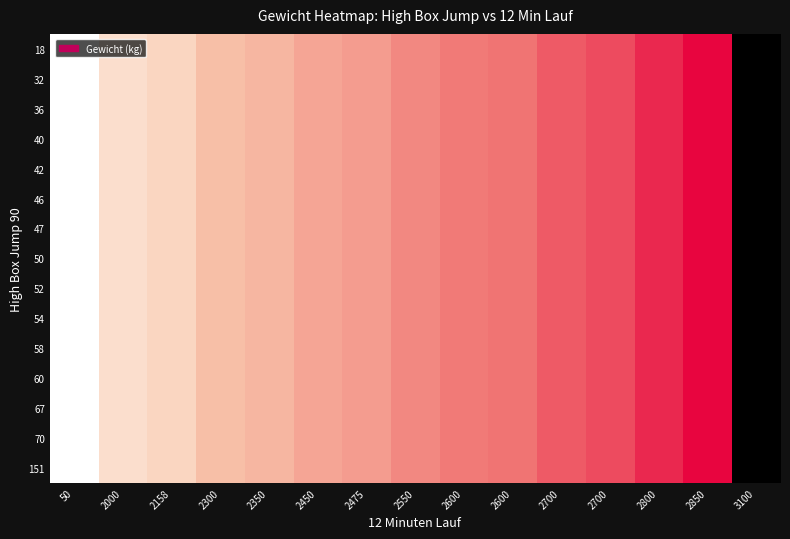

Reading left to right, list all the values displayed in this chart.

18: 50=25.5	2000=29.8	2158=30.9	2300=33.0	2350=33.6	2450=35.0	2475=35.5	2550=37.0	2600=38.0	2600=38.5	2700=40.1	2700=41.0	2800=43.0	2850=45.0	3100=78.6
32: 50=25.5	2000=29.8	2158=30.9	2300=33.0	2350=33.6	2450=35.0	2475=35.5	2550=37.0	2600=38.0	2600=38.5	2700=40.1	2700=41.0	2800=43.0	2850=45.0	3100=78.6
36: 50=25.5	2000=29.8	2158=30.9	2300=33.0	2350=33.6	2450=35.0	2475=35.5	2550=37.0	2600=38.0	2600=38.5	2700=40.1	2700=41.0	2800=43.0	2850=45.0	3100=78.6
40: 50=25.5	2000=29.8	2158=30.9	2300=33.0	2350=33.6	2450=35.0	2475=35.5	2550=37.0	2600=38.0	2600=38.5	2700=40.1	2700=41.0	2800=43.0	2850=45.0	3100=78.6
42: 50=25.5	2000=29.8	2158=30.9	2300=33.0	2350=33.6	2450=35.0	2475=35.5	2550=37.0	2600=38.0	2600=38.5	2700=40.1	2700=41.0	2800=43.0	2850=45.0	3100=78.6
46: 50=25.5	2000=29.8	2158=30.9	2300=33.0	2350=33.6	2450=35.0	2475=35.5	2550=37.0	2600=38.0	2600=38.5	2700=40.1	2700=41.0	2800=43.0	2850=45.0	3100=78.6
47: 50=25.5	2000=29.8	2158=30.9	2300=33.0	2350=33.6	2450=35.0	2475=35.5	2550=37.0	2600=38.0	2600=38.5	2700=40.1	2700=41.0	2800=43.0	2850=45.0	3100=78.6
50: 50=25.5	2000=29.8	2158=30.9	2300=33.0	2350=33.6	2450=35.0	2475=35.5	2550=37.0	2600=38.0	2600=38.5	2700=40.1	2700=41.0	2800=43.0	2850=45.0	3100=78.6
52: 50=25.5	2000=29.8	2158=30.9	2300=33.0	2350=33.6	2450=35.0	2475=35.5	2550=37.0	2600=38.0	2600=38.5	2700=40.1	2700=41.0	2800=43.0	2850=45.0	3100=78.6
54: 50=25.5	2000=29.8	2158=30.9	2300=33.0	2350=33.6	2450=35.0	2475=35.5	2550=37.0	2600=38.0	2600=38.5	2700=40.1	2700=41.0	2800=43.0	2850=45.0	3100=78.6
58: 50=25.5	2000=29.8	2158=30.9	2300=33.0	2350=33.6	2450=35.0	2475=35.5	2550=37.0	2600=38.0	2600=38.5	2700=40.1	2700=41.0	2800=43.0	2850=45.0	3100=78.6
60: 50=25.5	2000=29.8	2158=30.9	2300=33.0	2350=33.6	2450=35.0	2475=35.5	2550=37.0	2600=38.0	2600=38.5	2700=40.1	2700=41.0	2800=43.0	2850=45.0	3100=78.6
67: 50=25.5	2000=29.8	2158=30.9	2300=33.0	2350=33.6	2450=35.0	2475=35.5	2550=37.0	2600=38.0	2600=38.5	2700=40.1	2700=41.0	2800=43.0	2850=45.0	3100=78.6
70: 50=25.5	2000=29.8	2158=30.9	2300=33.0	2350=33.6	2450=35.0	2475=35.5	2550=37.0	2600=38.0	2600=38.5	2700=40.1	2700=41.0	2800=43.0	2850=45.0	3100=78.6
151: 50=25.5	2000=29.8	2158=30.9	2300=33.0	2350=33.6	2450=35.0	2475=35.5	2550=37.0	2600=38.0	2600=38.5	2700=40.1	2700=41.0	2800=43.0	2850=45.0	3100=78.6